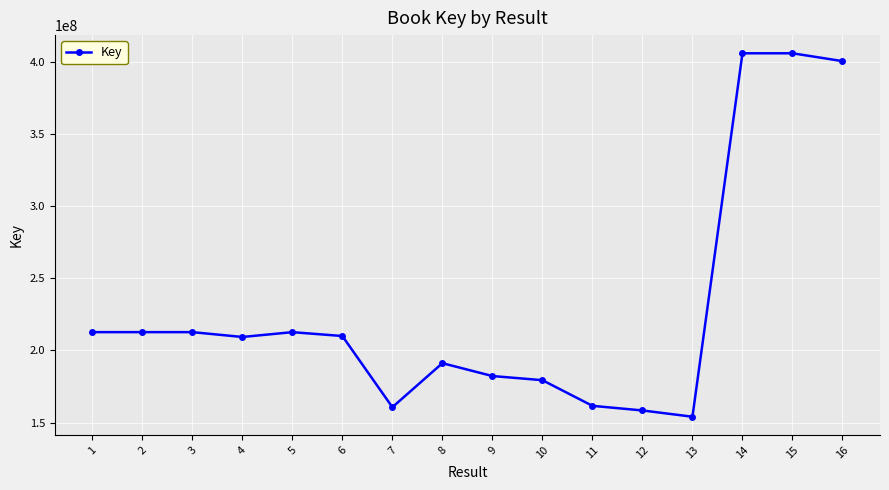

What is the sum of the values at 16 and 7?

560984704